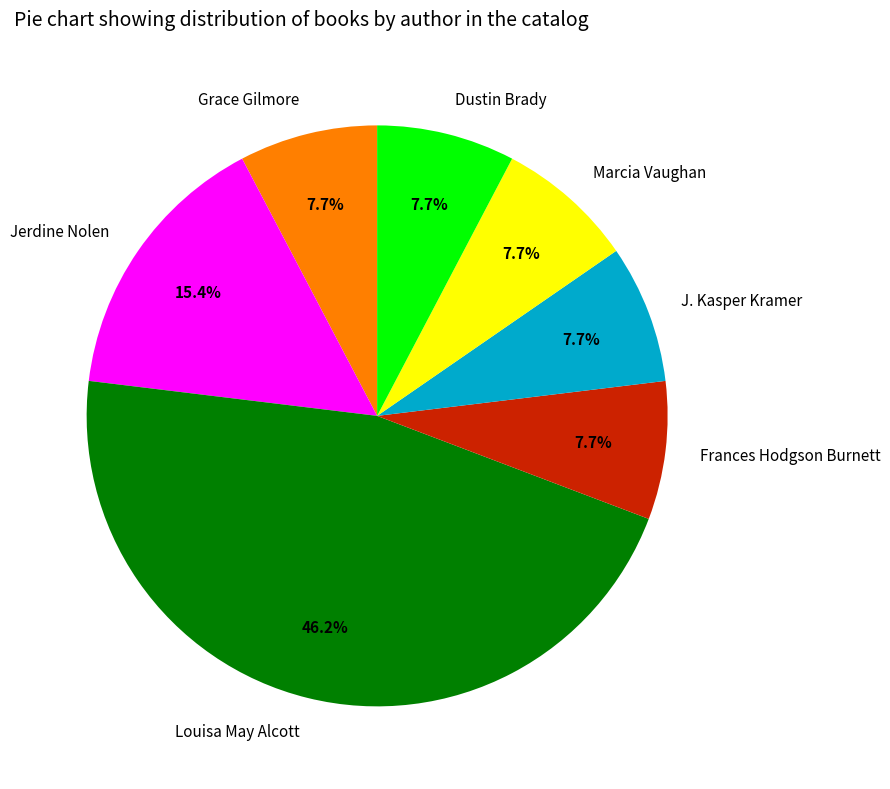

What portion of the pie excludes Frances Hodgson Burnett?

92.3%